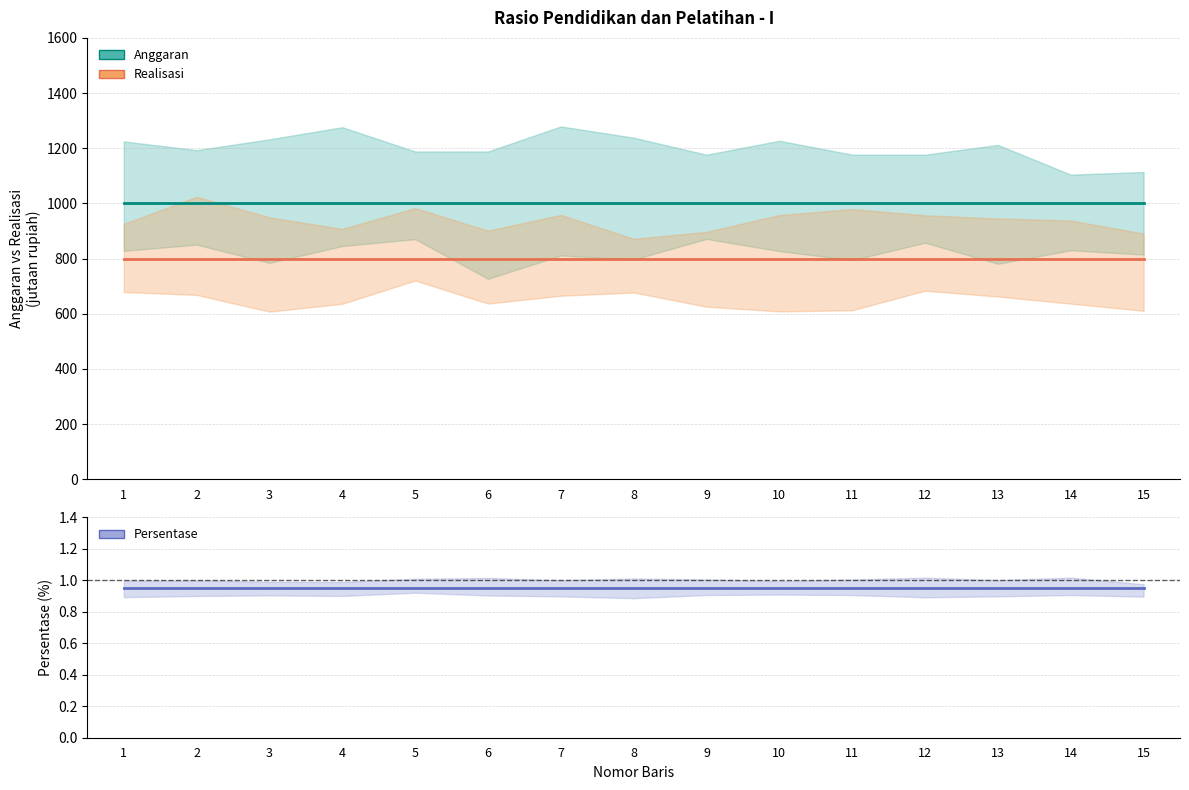

True or false: Realisasi and Persentase intersect in this chart.

False